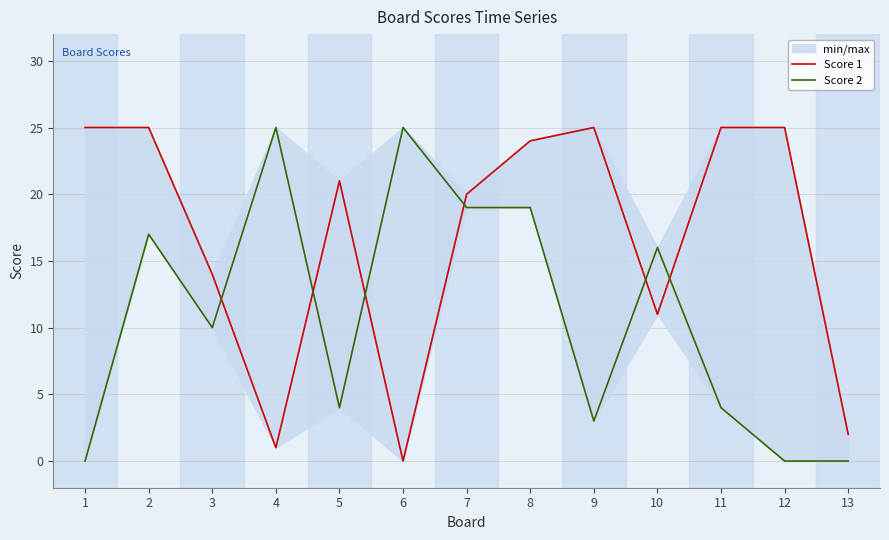

What is the sum of the Score 2 values at 6 and 13?

25